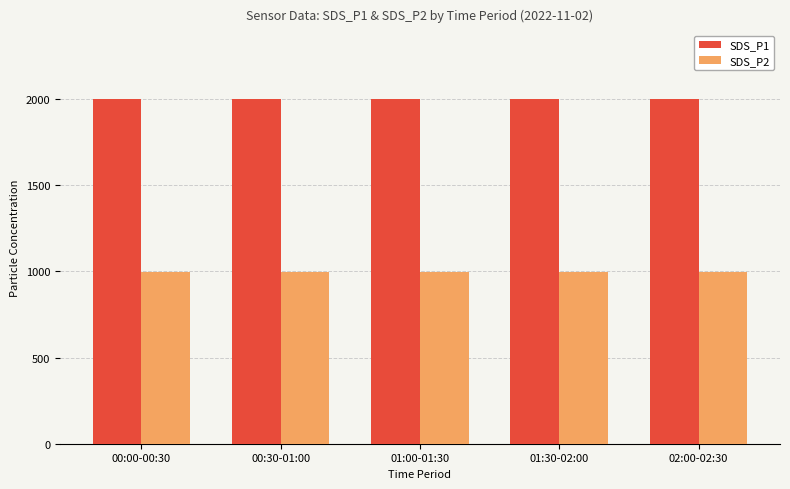

Reading left to right, list all the values displayed in this chart.

SDS_P1: 00:00-00:30=1999.9	00:30-01:00=1999.9	01:00-01:30=1999.9	01:30-02:00=1999.9	02:00-02:30=1999.9
SDS_P2: 00:00-00:30=999.9	00:30-01:00=999.9	01:00-01:30=999.9	01:30-02:00=999.9	02:00-02:30=999.9